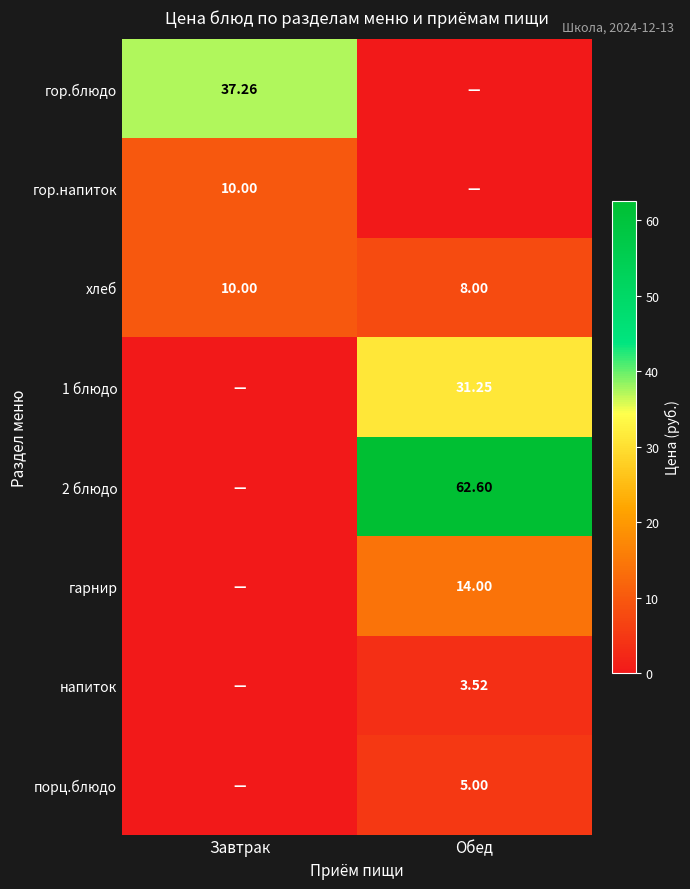

What is the sum of the 1 блюдо values at Завтрак and Обед?

31.3